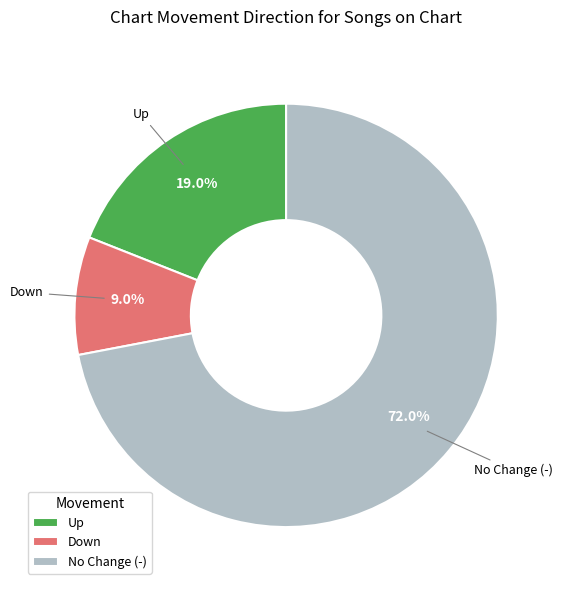

Which has a higher value, Up or No Change (-)?

No Change (-)